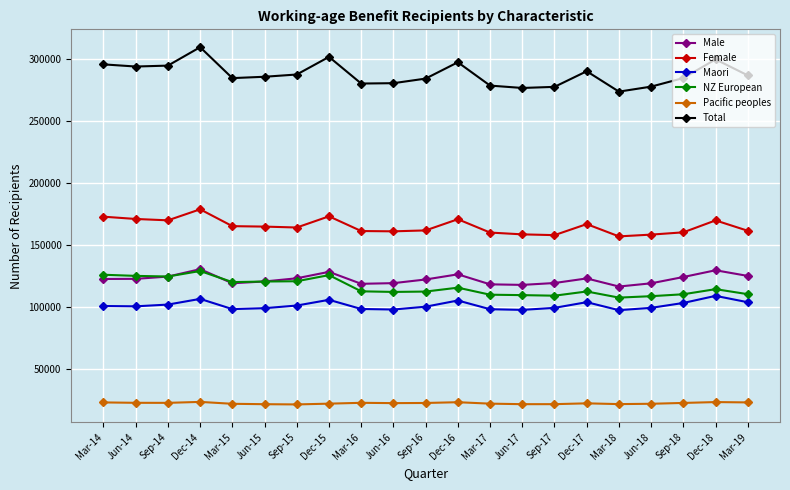

True or false: Pacific peoples has more than 2 points higher than both neighbors.

True